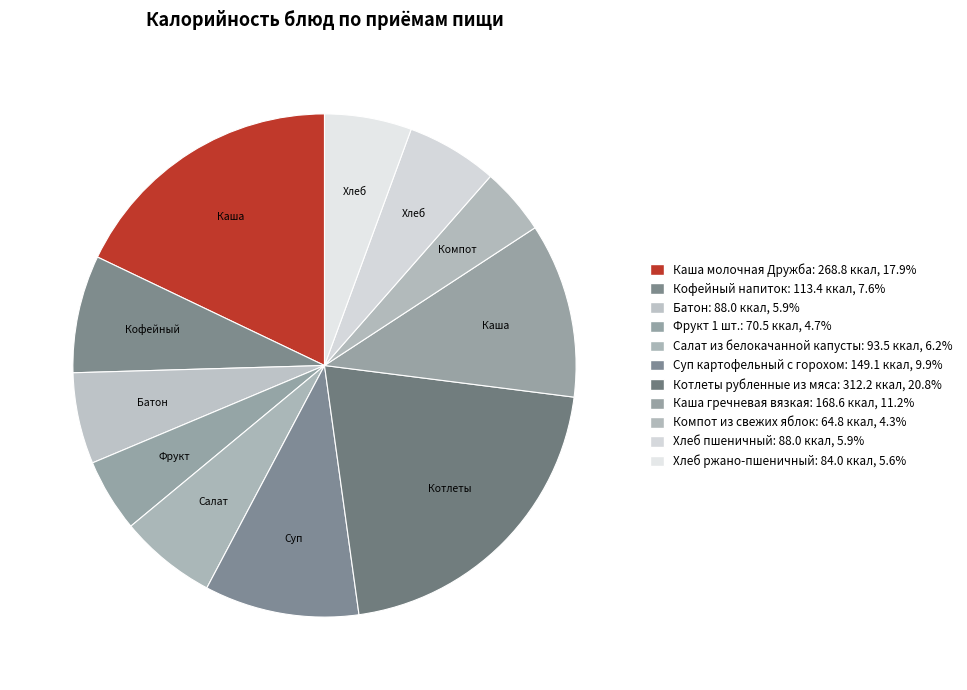

Count the number of slices in the pie.

11